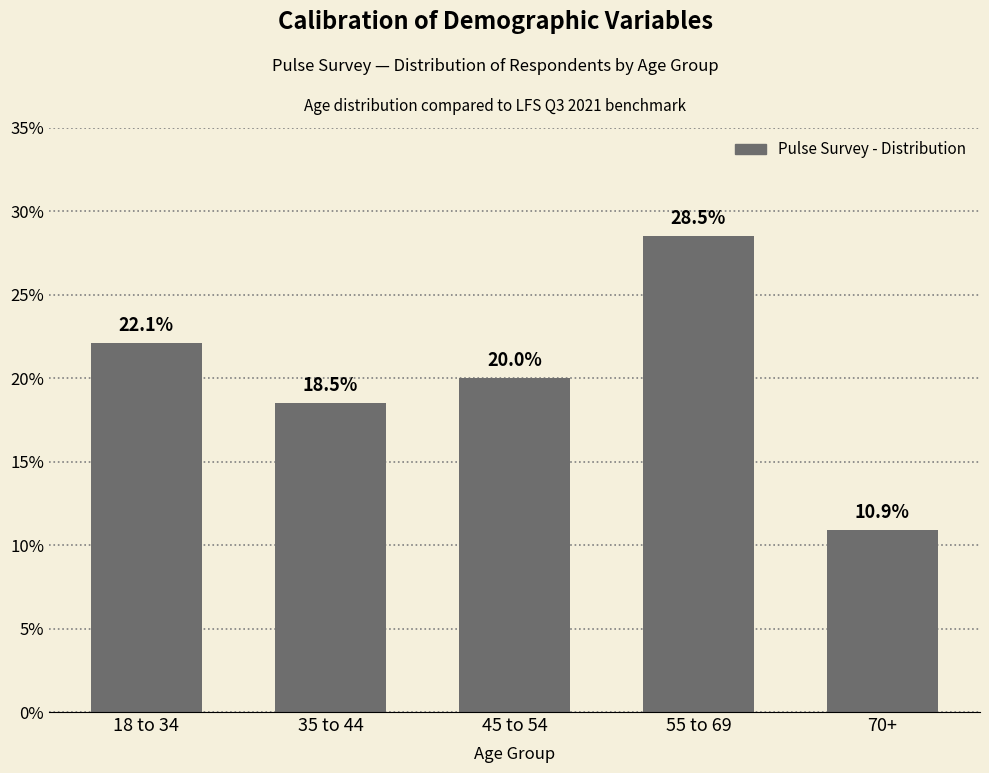

Reading right to left, extract all data points from this chart.

70+=10.9	55 to 69=28.5	45 to 54=20.0	35 to 44=18.5	18 to 34=22.1